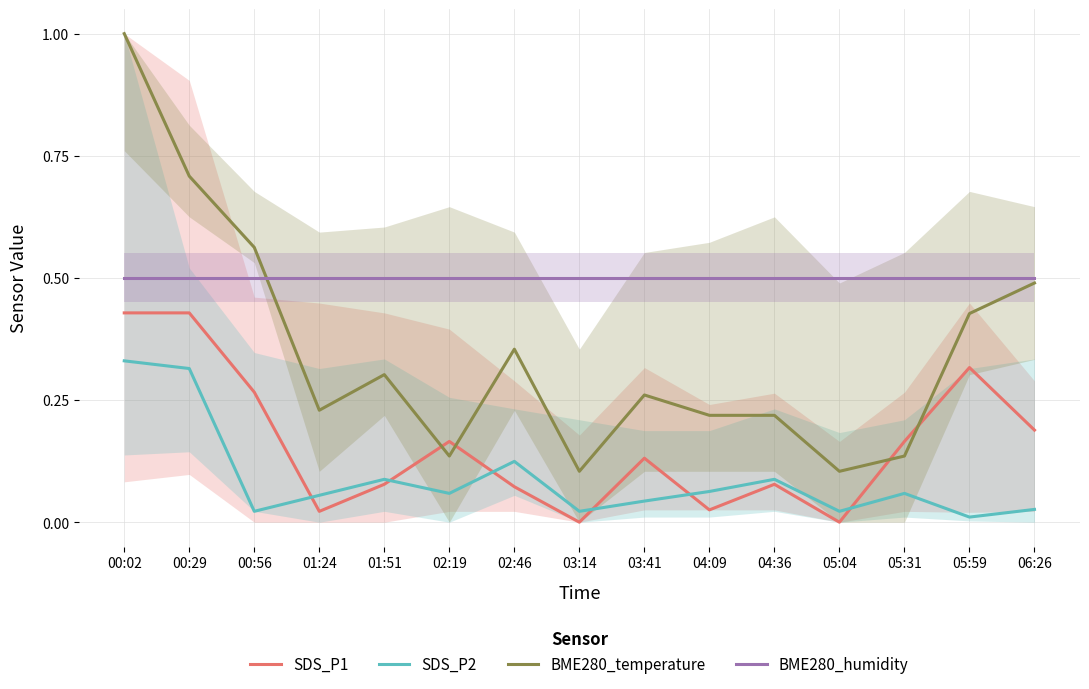

Rank the series by their average value, from highest to lowest.

BME280_humidity, BME280_temperature, SDS_P1, SDS_P2